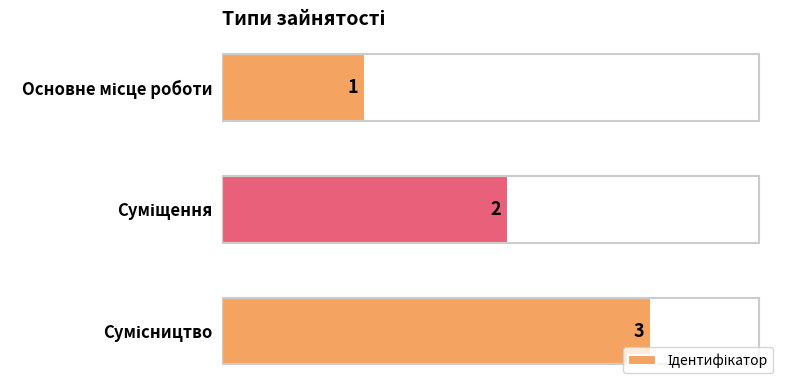

What is the value of the 1st bar from the top?

1